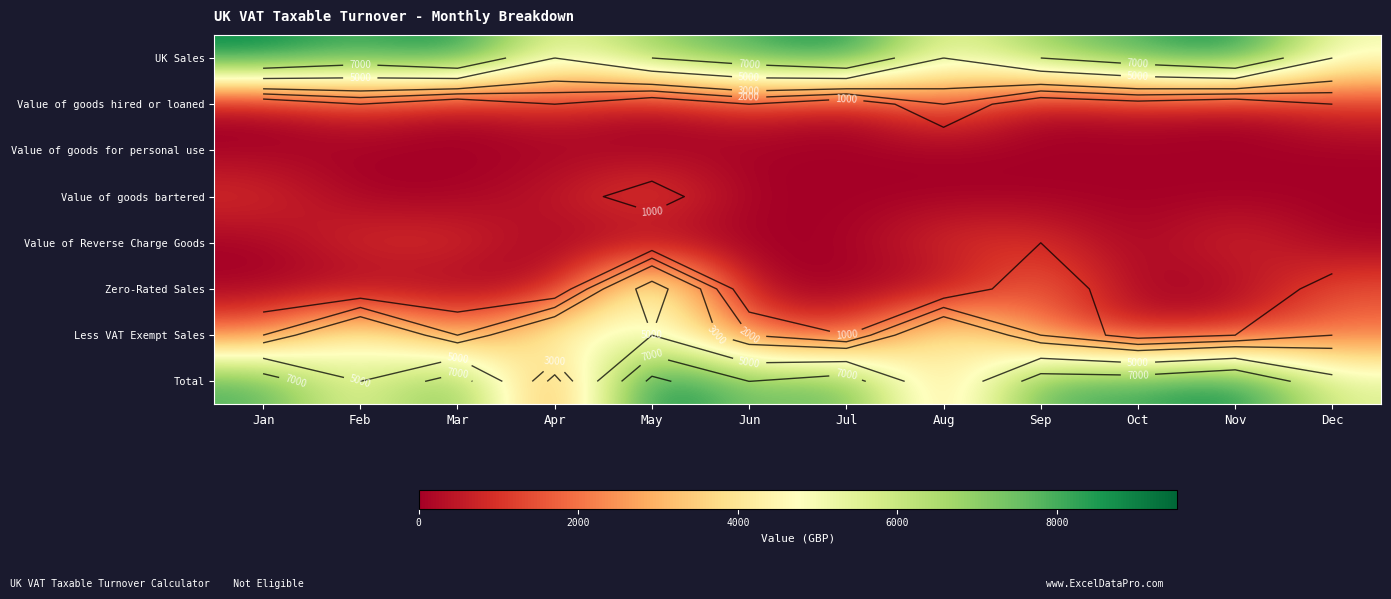

Which series has the widest spread of values?

Total